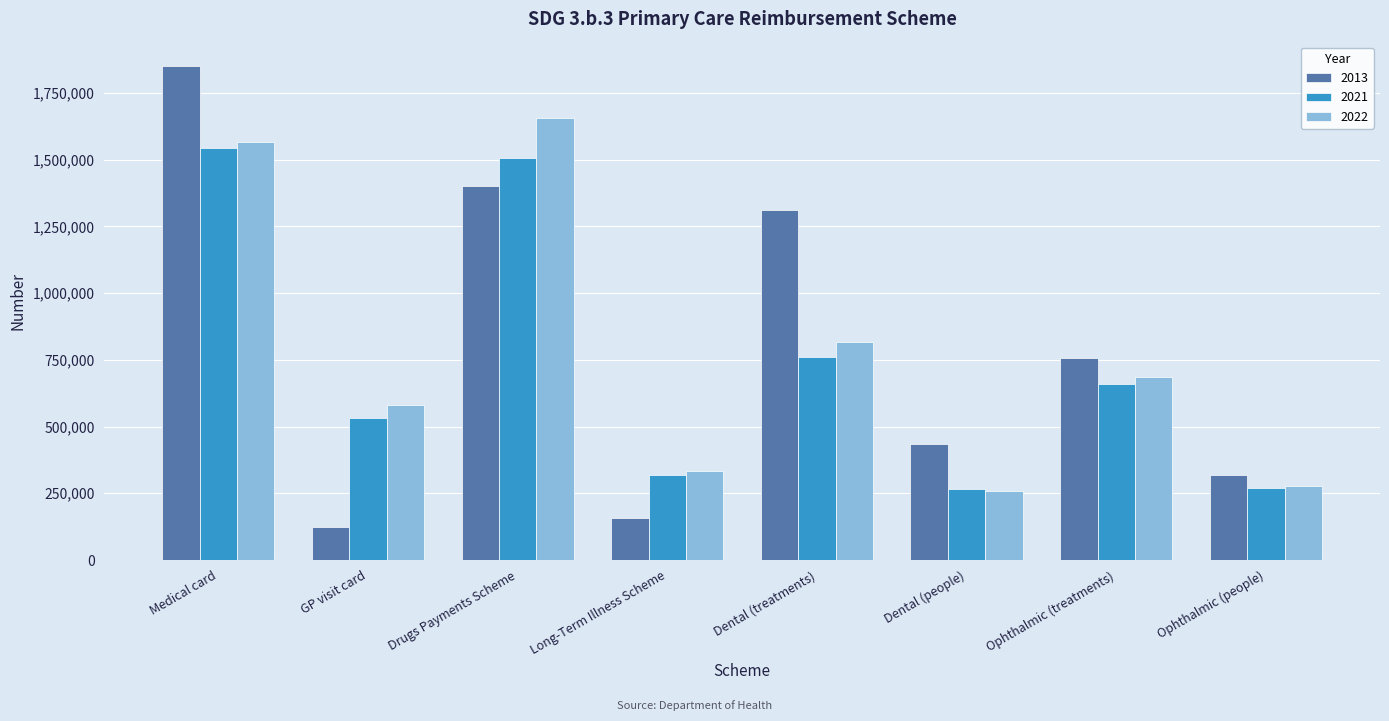

True or false: 2022 has a value of 332967 at Long-Term Illness Scheme.

True